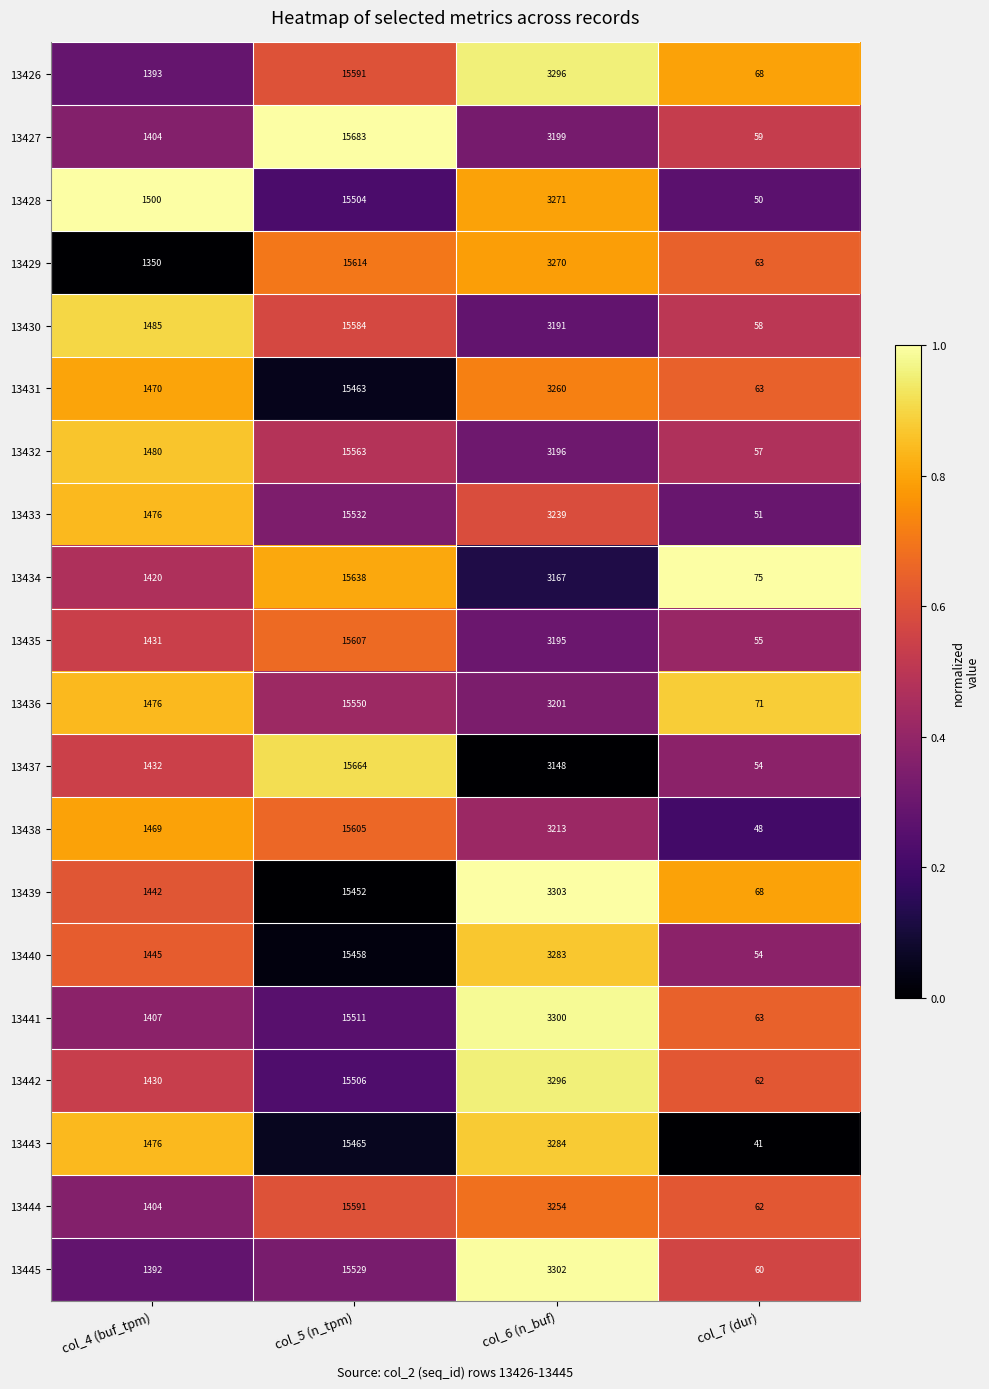

List the labels in order of 13438 value, largest first.

col_5 (n_tpm), col_6 (n_buf), col_4 (buf_tpm), col_7 (dur)